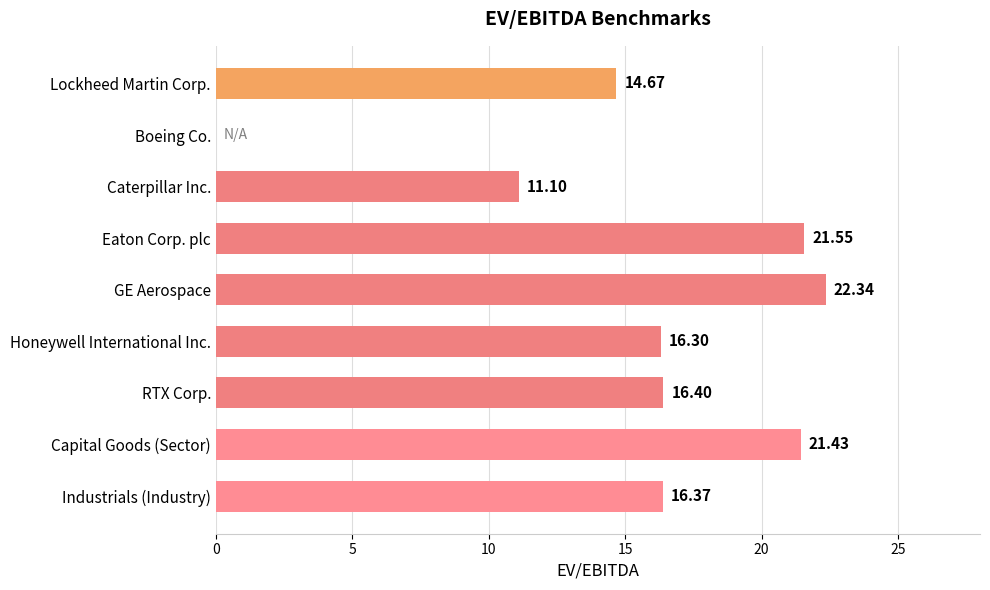

What is the ratio of the value at Eaton Corp. plc to the value at Honeywell International Inc.?

1.3